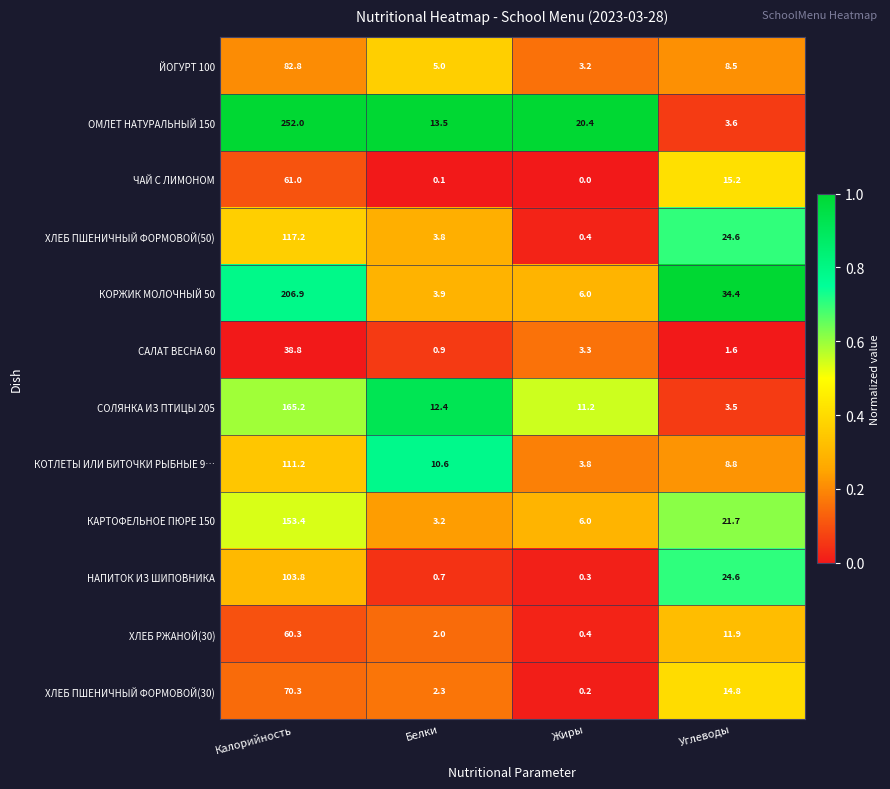

True or false: КАРТОФЕЛЬНОЕ ПЮРЕ 150 has a value of 153.4 at Калорийность.

True